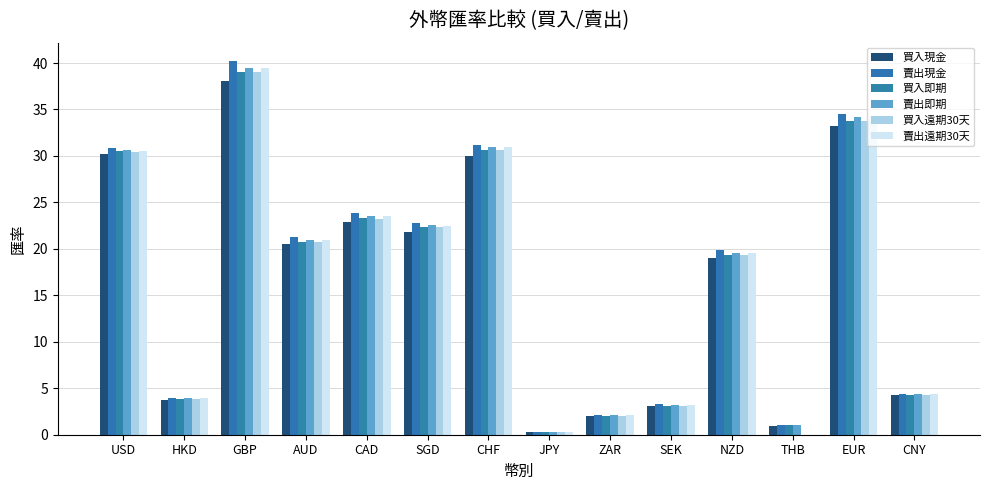

True or false: 買入現金 has a value of 22.4 at GBP.

False